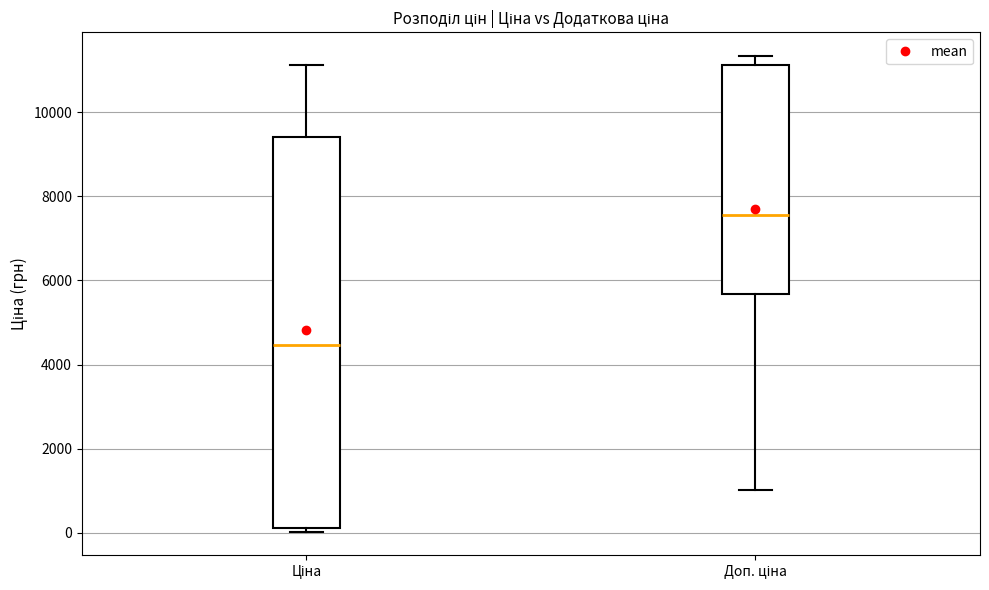

Reading left to right, transcribe this box plot: for each box, give where its median line is, the range the box spans, and where its two whiskers end, as read against the y-axis. The values are not printed on the chart, so give them approximately, as read against the axis.

Ціна: median 4400, box 200 to 9400, whiskers 0 to 11200
Доп. ціна: median 7600, box 5600 to 11200, whiskers 1000 to 11400